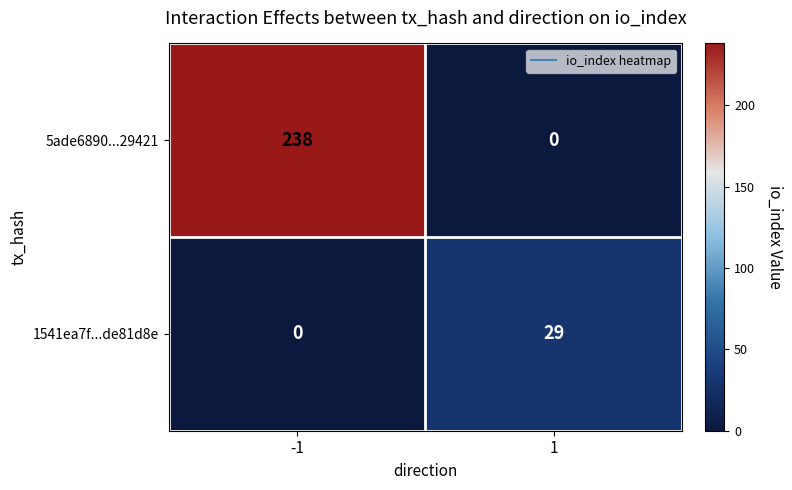

What is the highest value of the 5ade6890...29421 series?

238